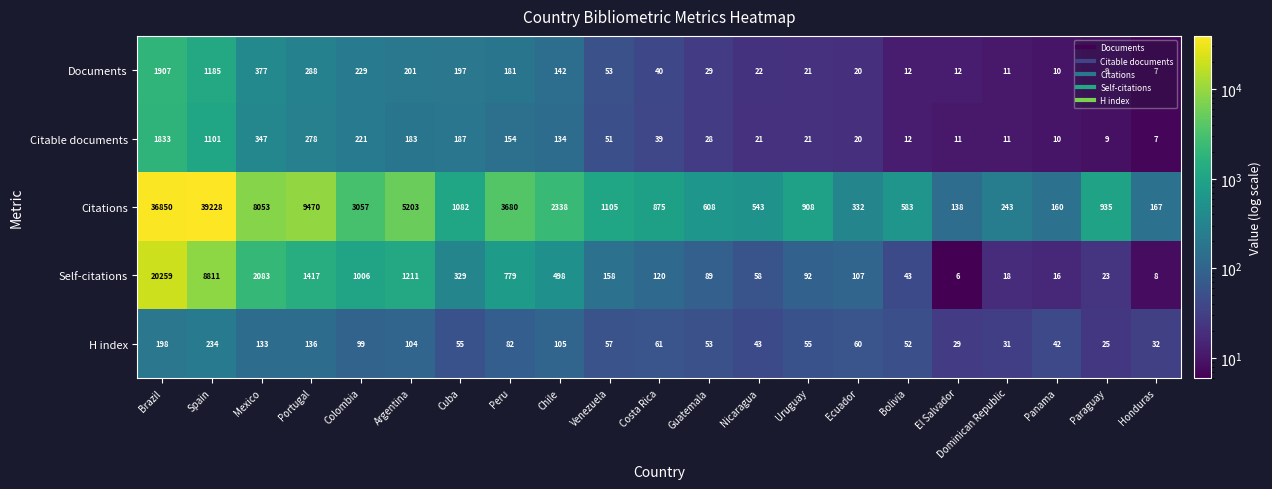

Rank the series by their maximum value, from lowest to highest.

H index, Citable documents, Documents, Self-citations, Citations